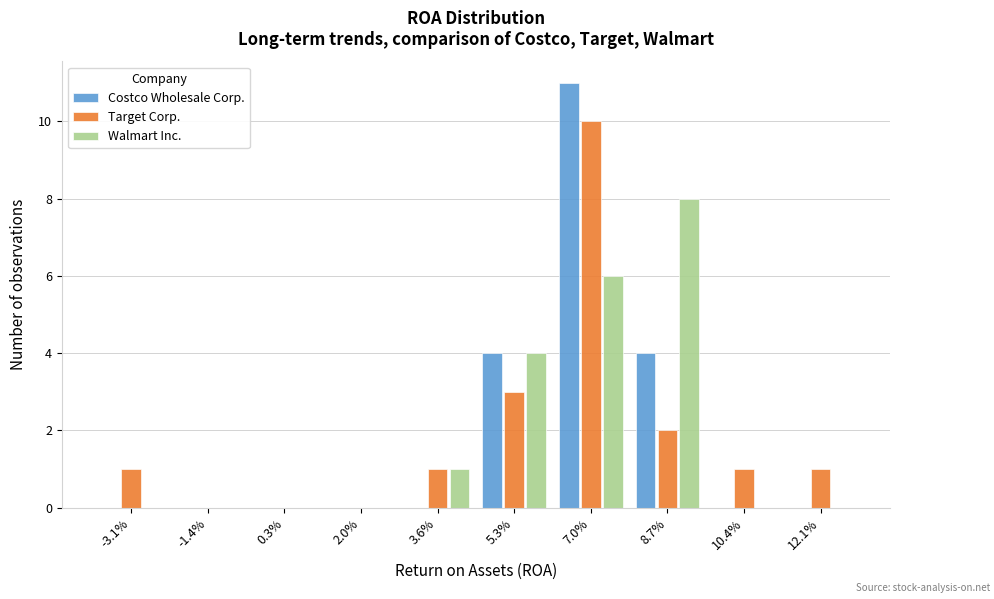

Reading left to right, what are all the values shown in this chart?

Costco Wholesale Corp.: -3.1%=0	-1.4%=0	0.3%=0	2.0%=0	3.6%=0	5.3%=4	7.0%=11	8.7%=4	10.4%=0	12.1%=0
Target Corp.: -3.1%=1	-1.4%=0	0.3%=0	2.0%=0	3.6%=1	5.3%=3	7.0%=10	8.7%=2	10.4%=1	12.1%=1
Walmart Inc.: -3.1%=0	-1.4%=0	0.3%=0	2.0%=0	3.6%=1	5.3%=4	7.0%=6	8.7%=8	10.4%=0	12.1%=0